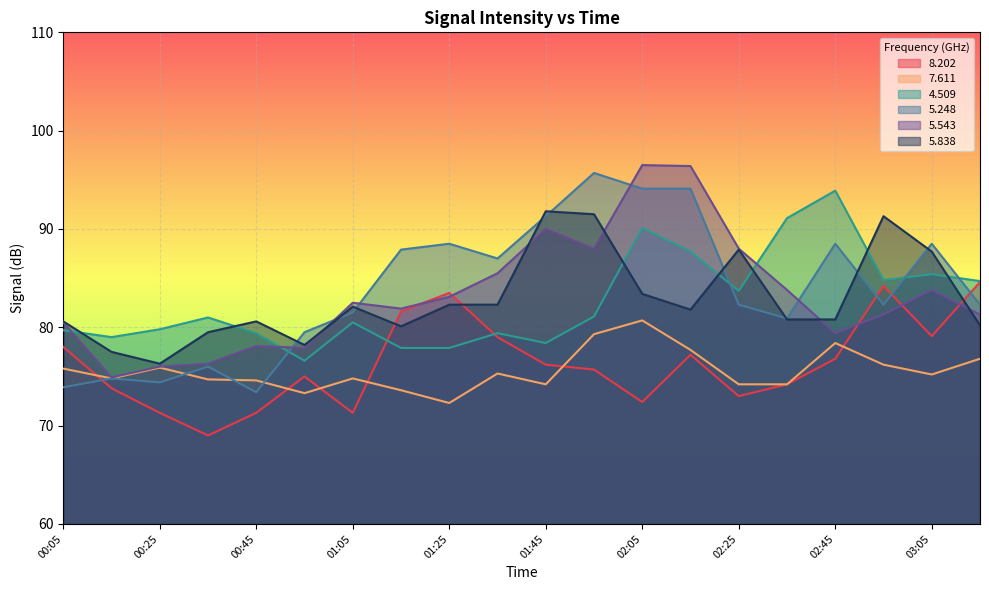

Read the   5.838 value at 02:45.

80.8